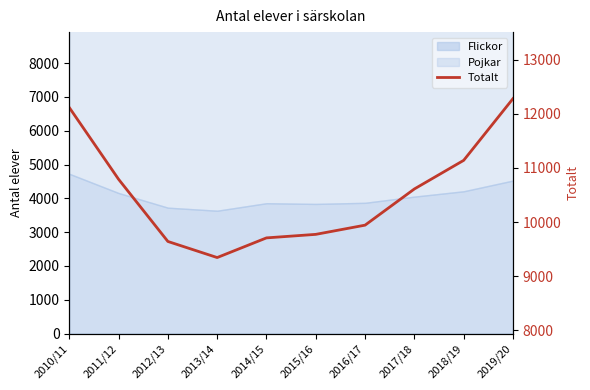

Rank the categories by value from highest to lowest.

2019/20, 2010/11, 2018/19, 2011/12, 2017/18, 2016/17, 2015/16, 2014/15, 2012/13, 2013/14